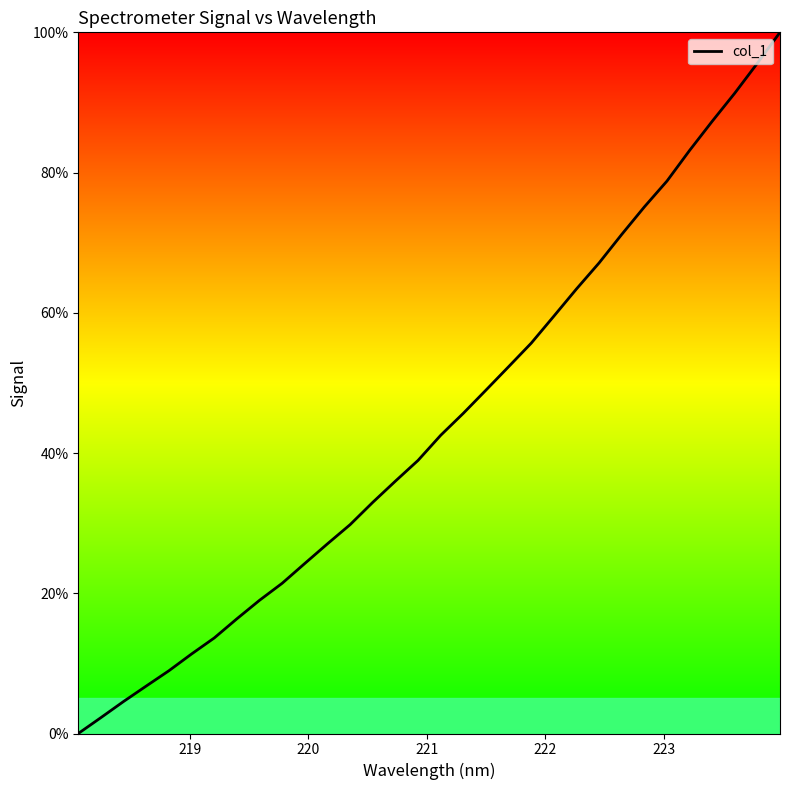

What is the greatest value displayed?

100.0